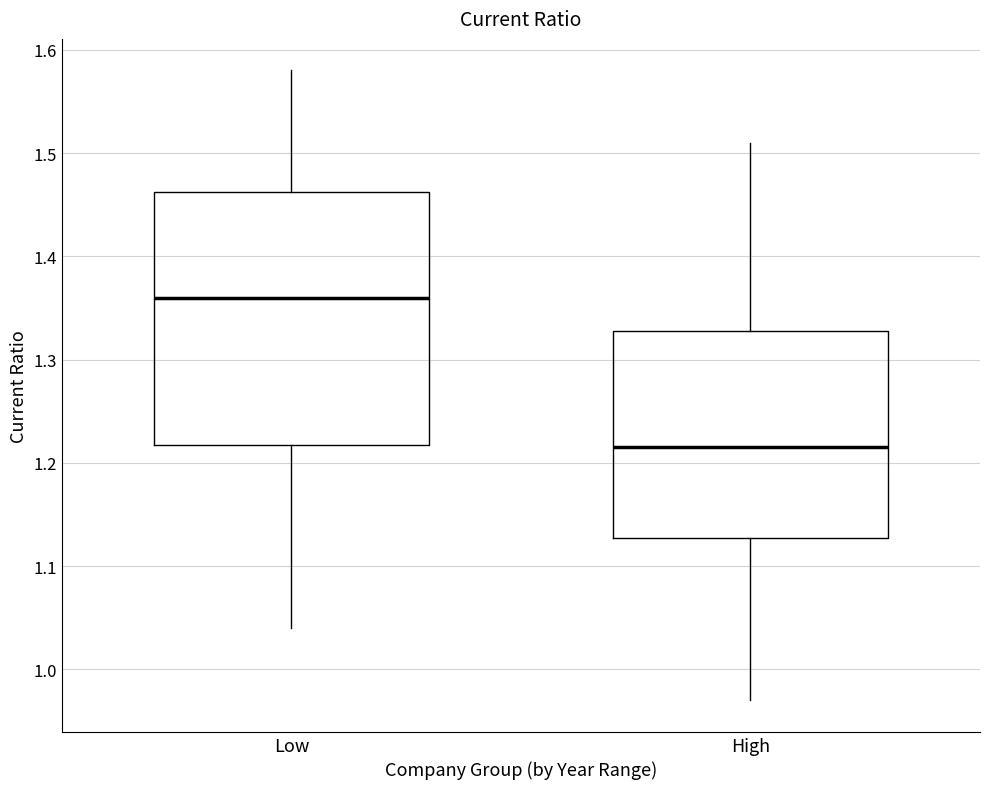

Reading left to right, read every box against the y-axis: the position of its median line, the range the box covers, and the ends of its whiskers. The values are not printed on the chart, so give them approximately, as read against the axis.

Low: median 1.36, box 1.22 to 1.46, whiskers 1.04 to 1.58
High: median 1.22, box 1.13 to 1.33, whiskers 0.97 to 1.51